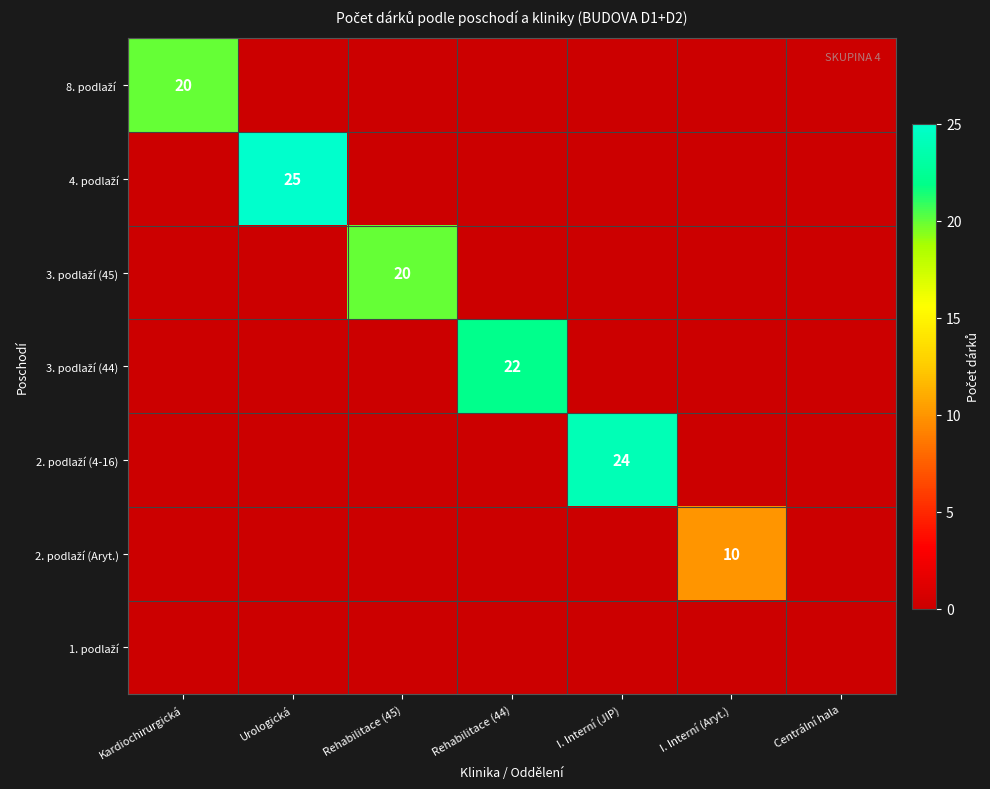

What is the average value of the 8. podlaží series?

3